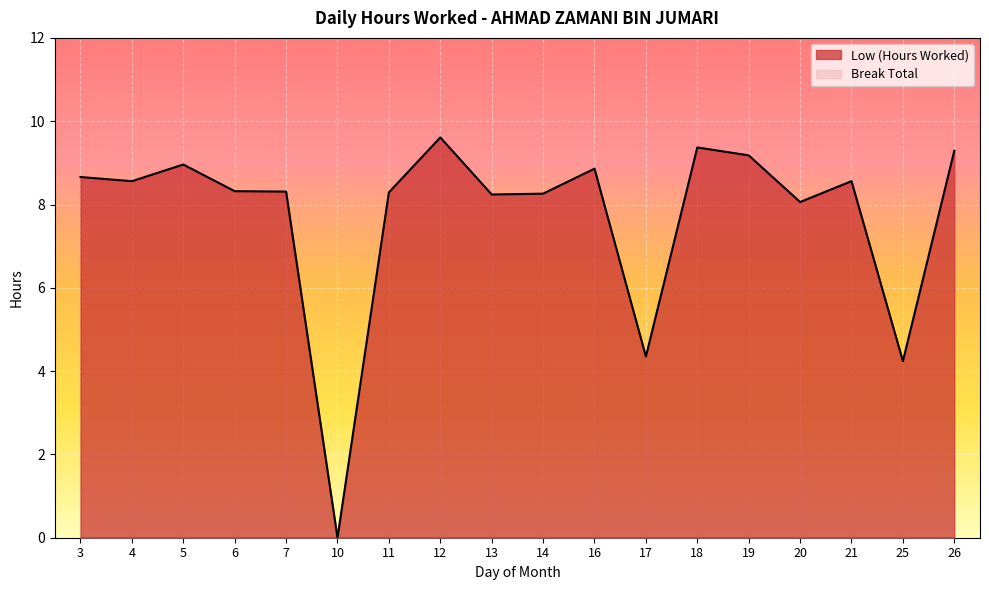

Rank the categories by value from highest to lowest.

12, 18, 26, 19, 5, 16, 3, 4, 21, 6, 7, 11, 14, 13, 20, 17, 25, 10